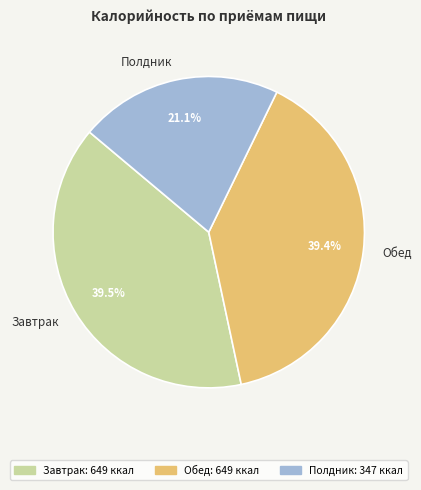

Does Обед represent more than half of the total?

No